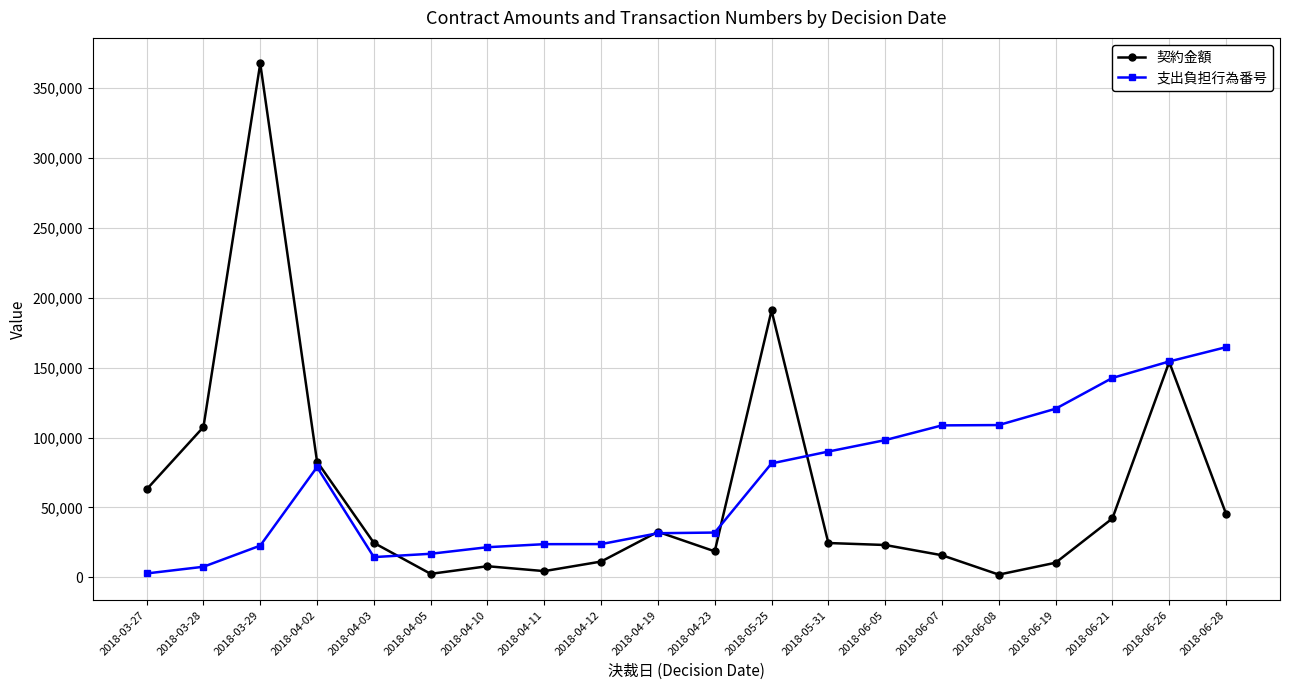

Which series has the largest total across all categories?

支出負担行為番号